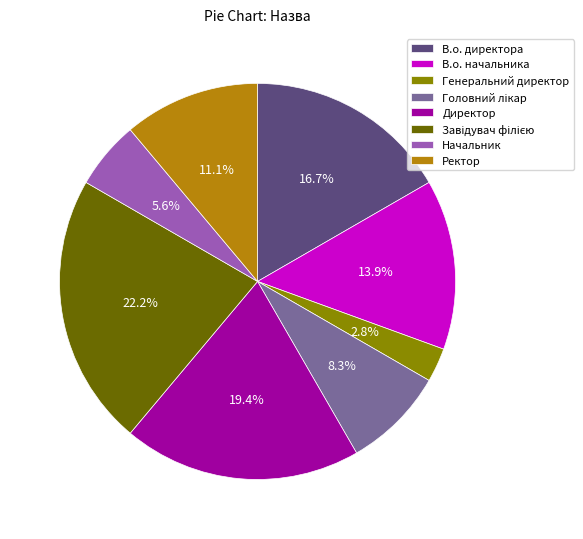

Which slice is the smallest?

Генеральний директор